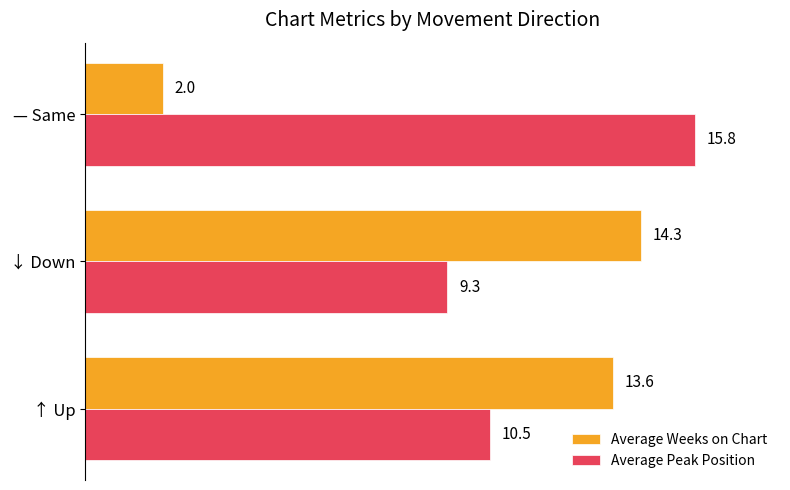

Which series has the widest spread of values?

Average Weeks on Chart